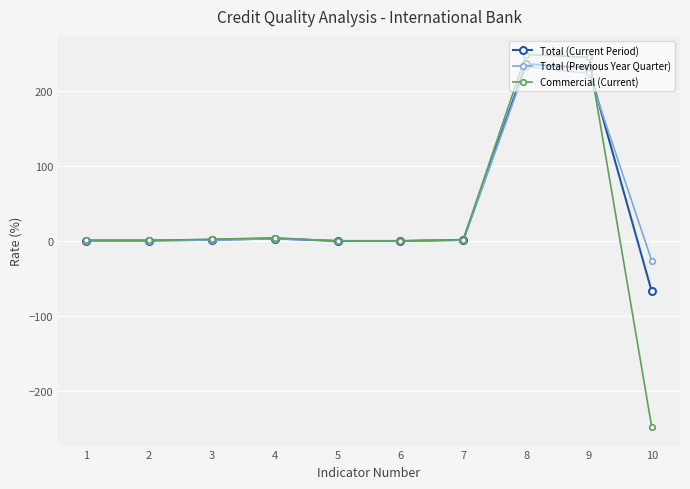

What are all the series names shown in the legend?

Total (Current Period), Total (Previous Year Quarter), Commercial (Current)